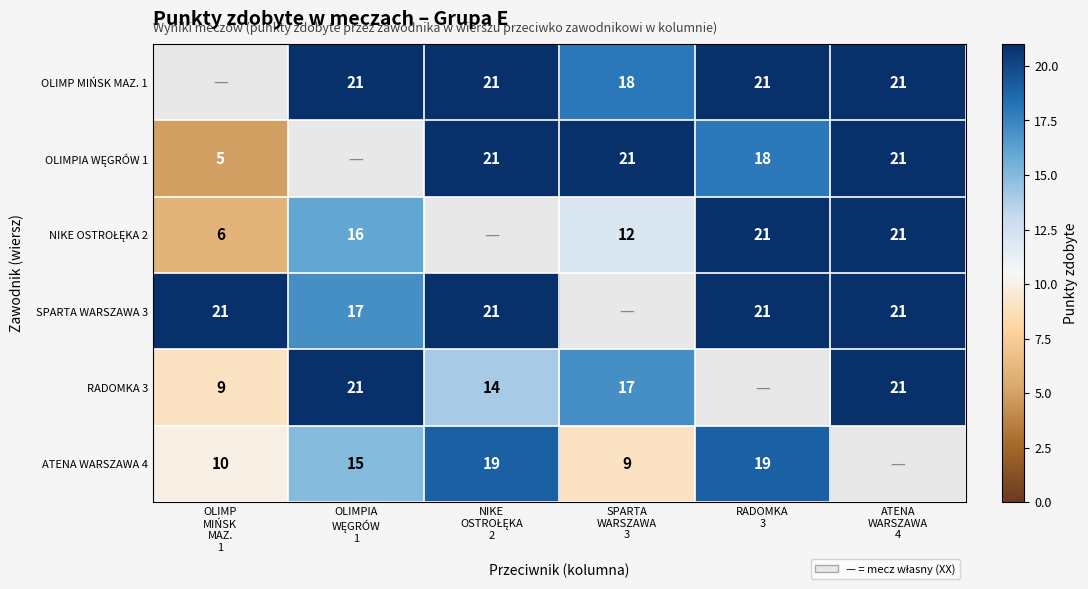

Between RADOMKA
3 and NIKE
OSTROŁĘKA
2, which is larger?

RADOMKA
3